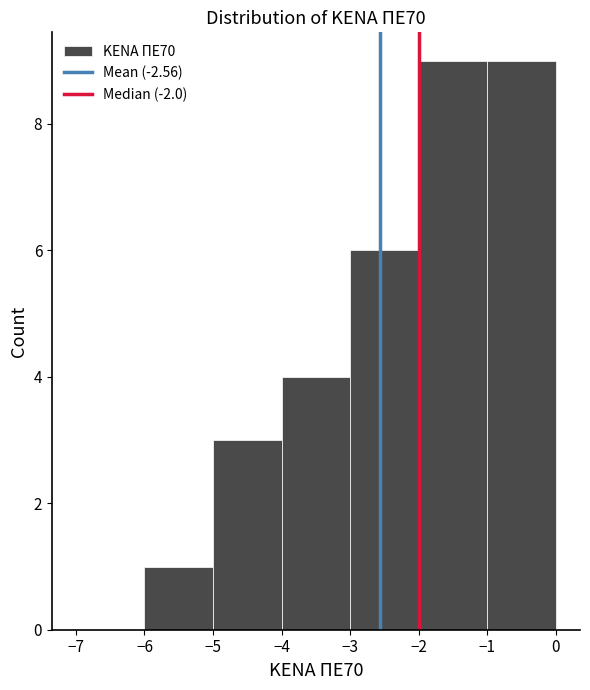

Reading left to right, transcribe this chart: for each bar, give the range it covers on the x-axis and its height. The values are not printed on the chart, so give them approximately, as read against the axis.

-7 to -6: 0
-6 to -5: 1
-5 to -4: 3
-4 to -3: 4
-3 to -2: 6
-2 to -1: 9
-1 to 0: 9